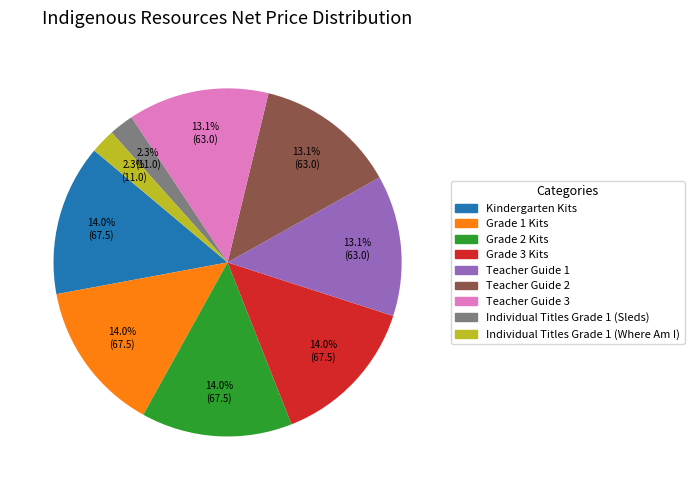

Count the number of slices in the pie.

9